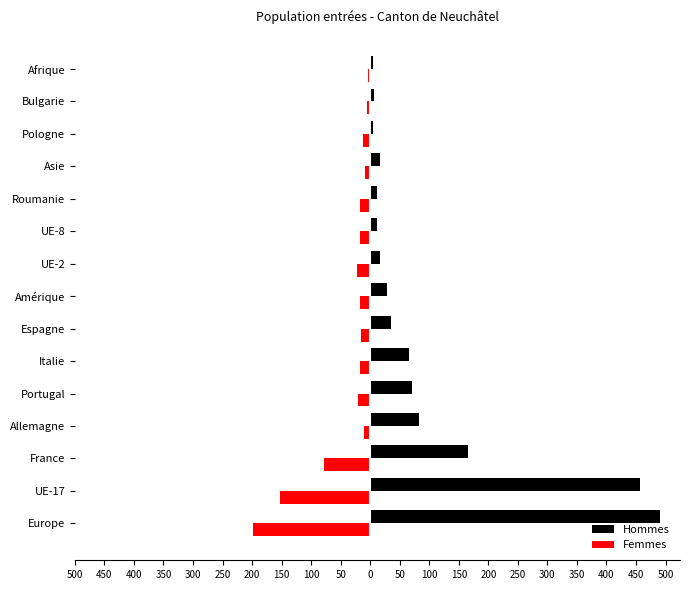

What are all the series names shown in the legend?

Hommes, Femmes